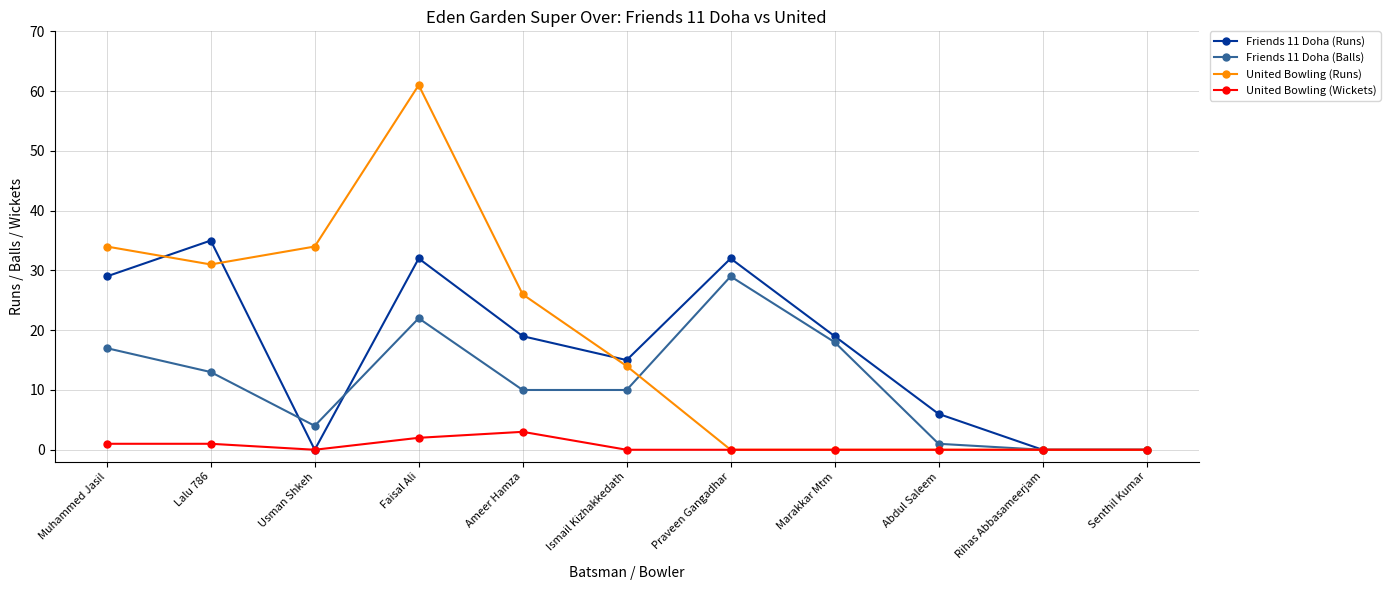

What is the difference between the maximum and minimum values in the United Bowling (Wickets) series?

3